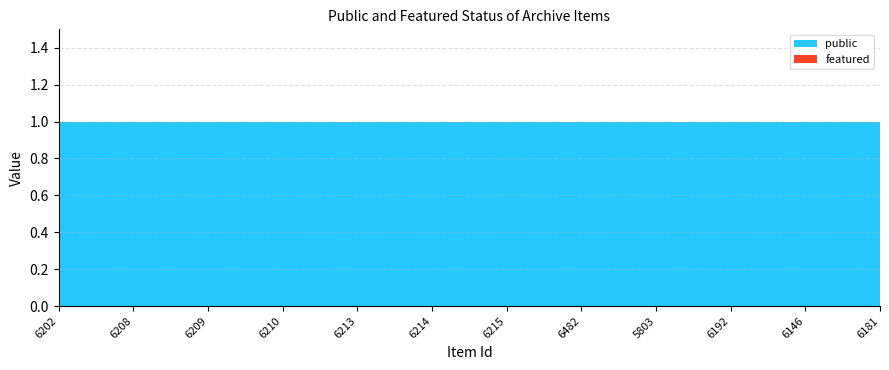

What are all the series names shown in the legend?

public, featured